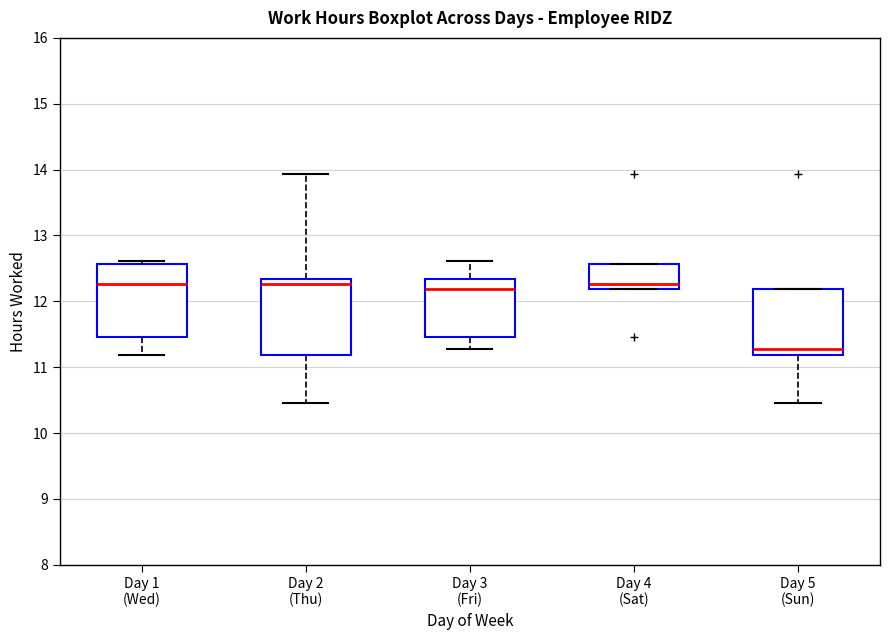

Which box's median line is the lowest?

Day 5 (Sun)